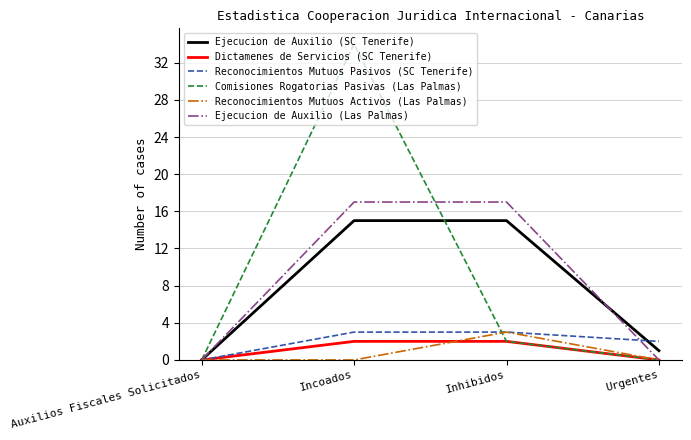

How many lines are shown in the chart?

6